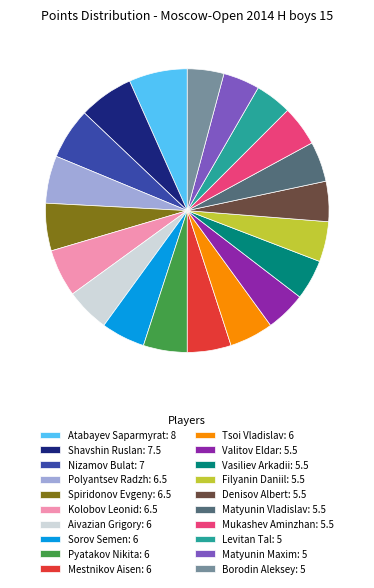

Is the sum of Nizamov Bulat: 7 and Matyunin Vladislav: 5.5 greater than half?

No